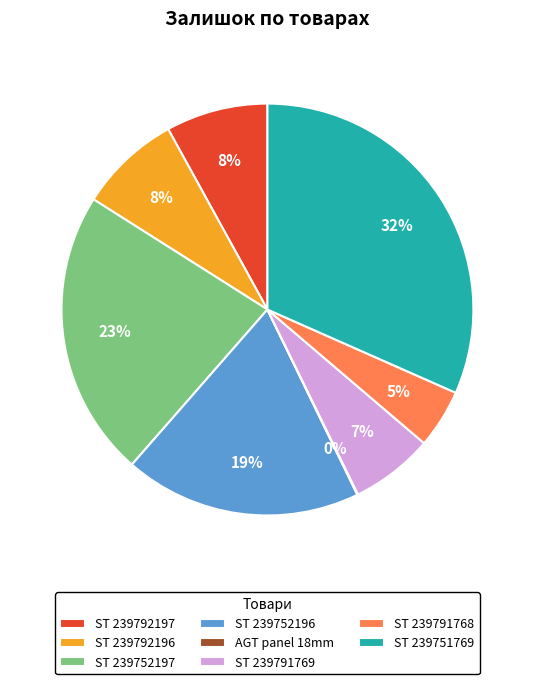

What is the largest slice in the pie chart?

ST 239751769